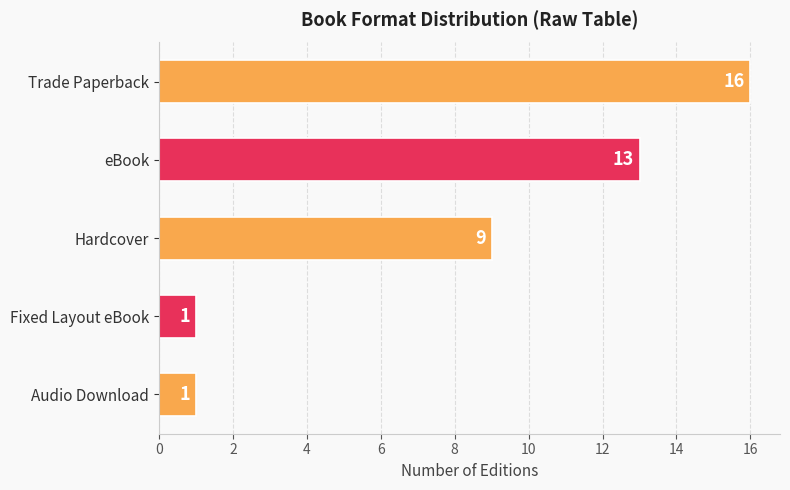

What is the value of the 2nd bar from the top?

13